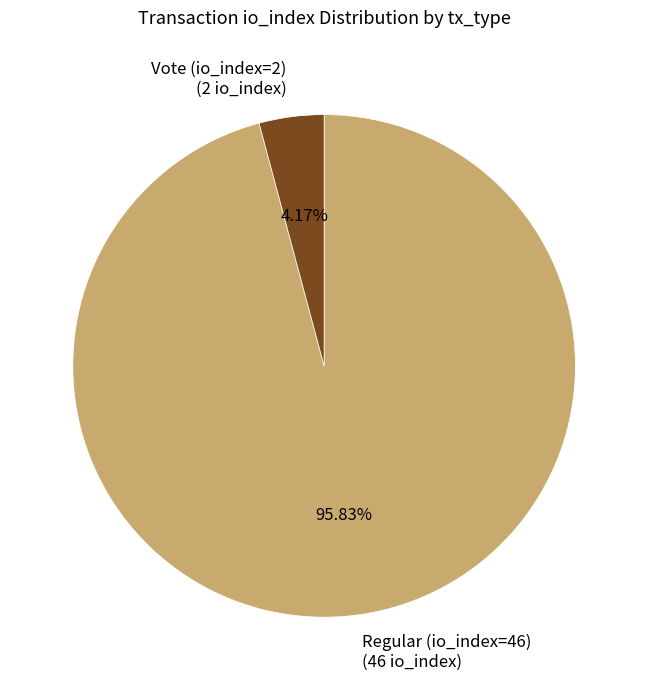

What portion of the pie excludes Vote (io_index=2)?

95.8%